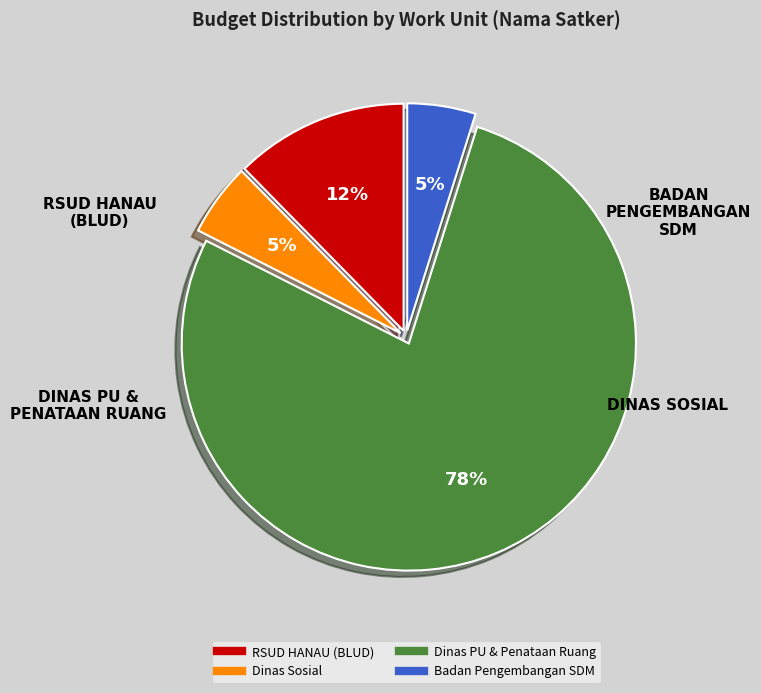

Does any single category account for the majority?

Yes